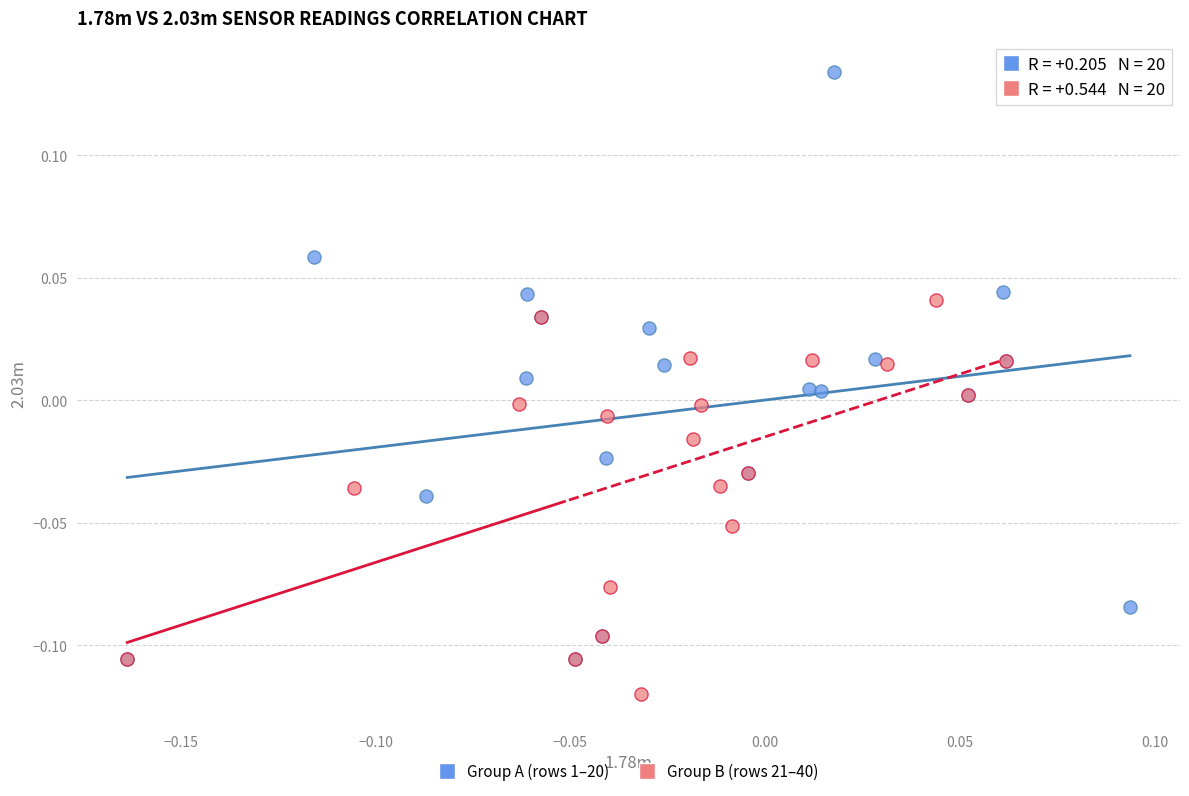

Which series reaches the minimum Y coordinate?

Group B (rows 21–40)